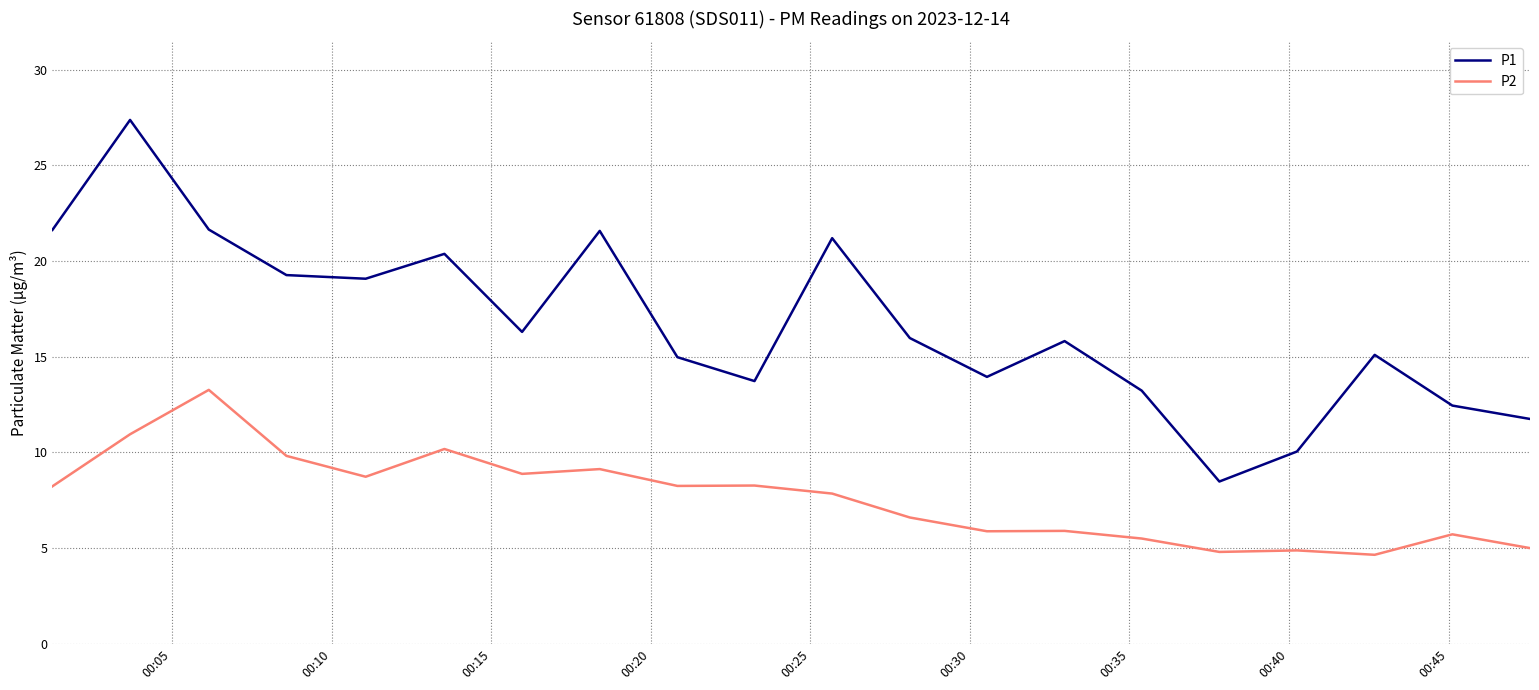

Which series has the widest spread of values?

P1